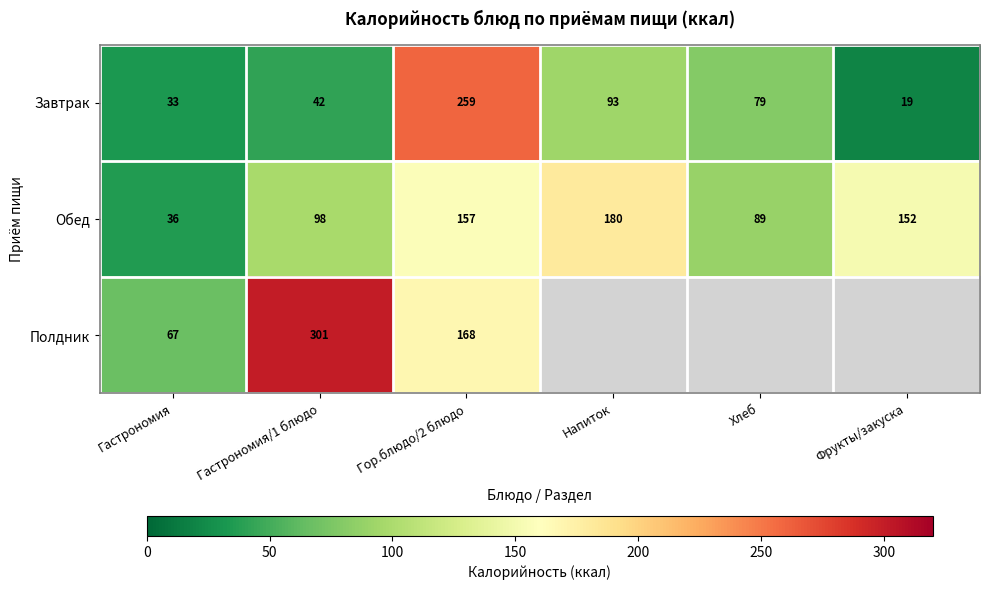

Which category has the highest value in the Обед series?

Напиток